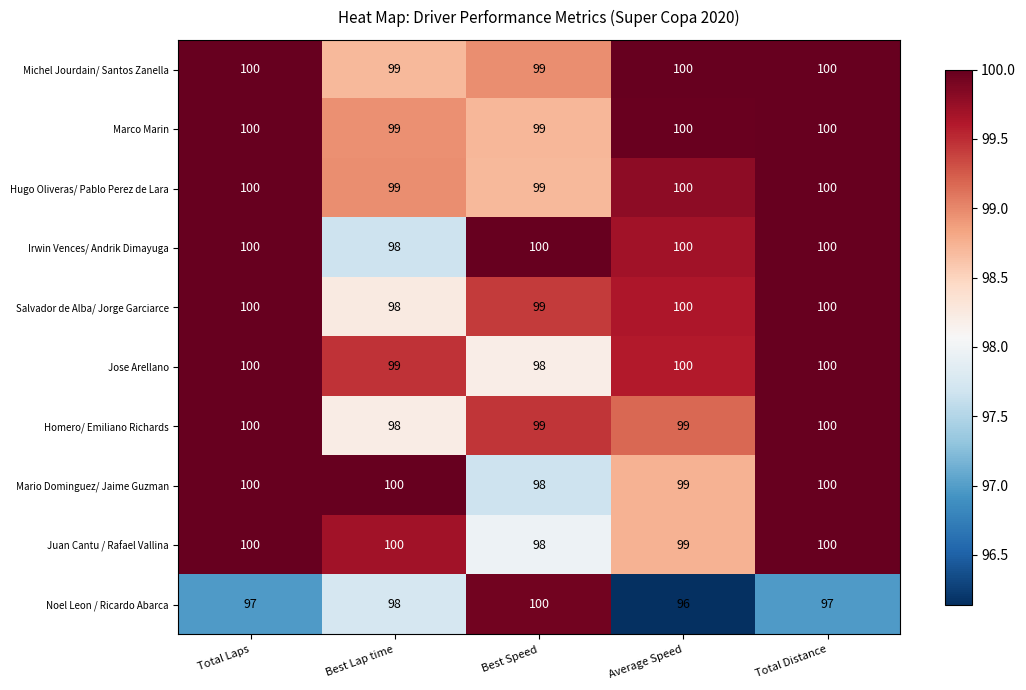

What is the total value across all series at Average Speed?

993